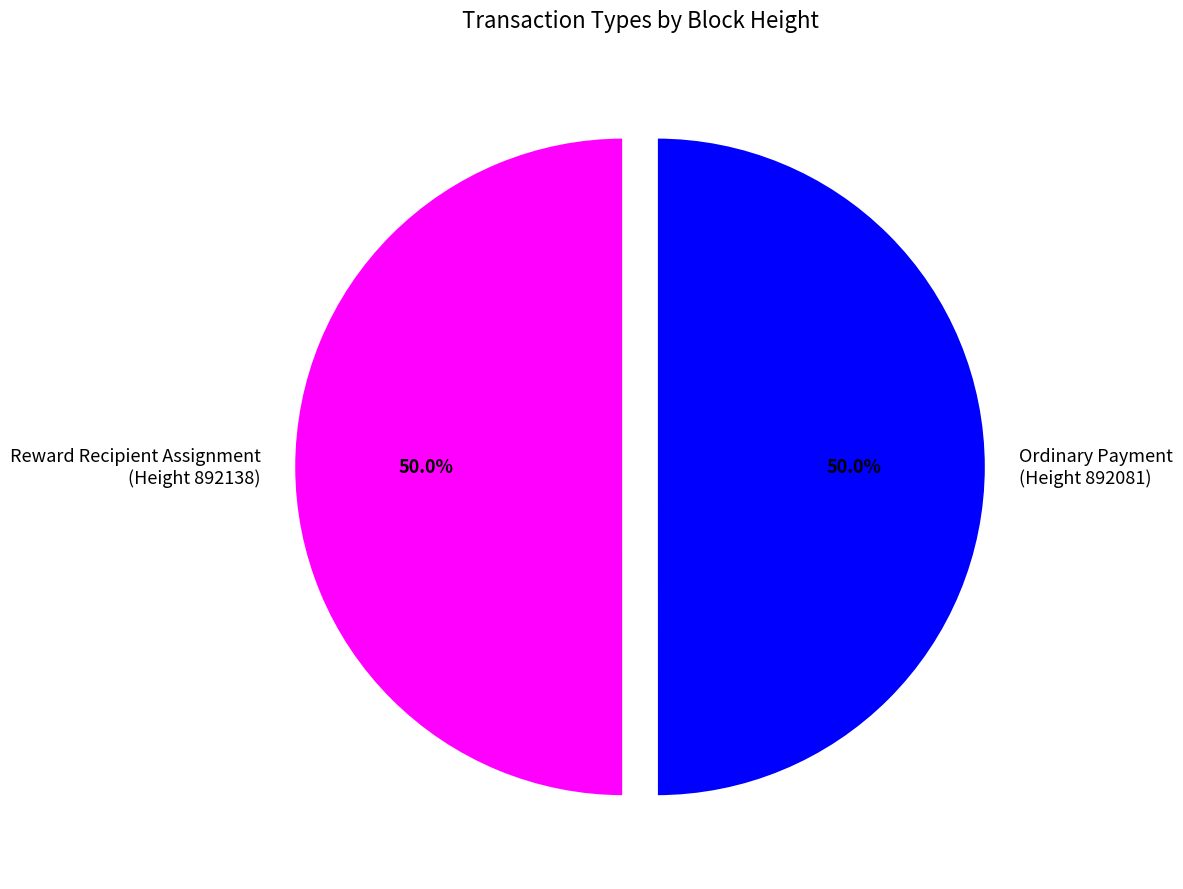

How many slices are in this pie chart?

2